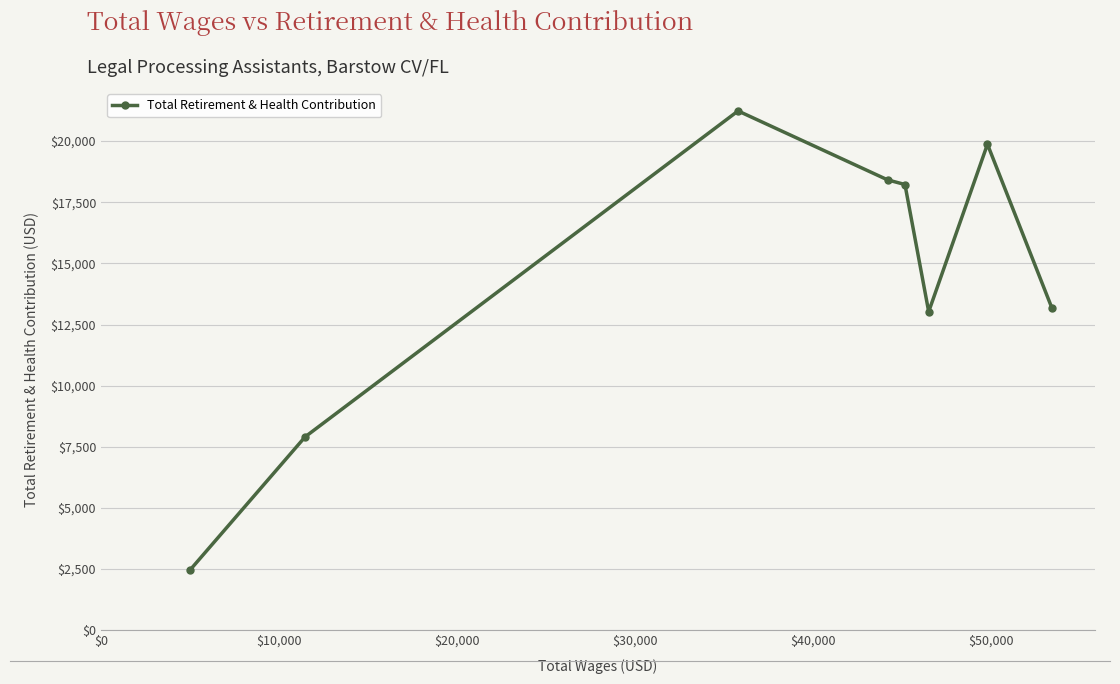

Does the chart have visible grid lines?

Yes